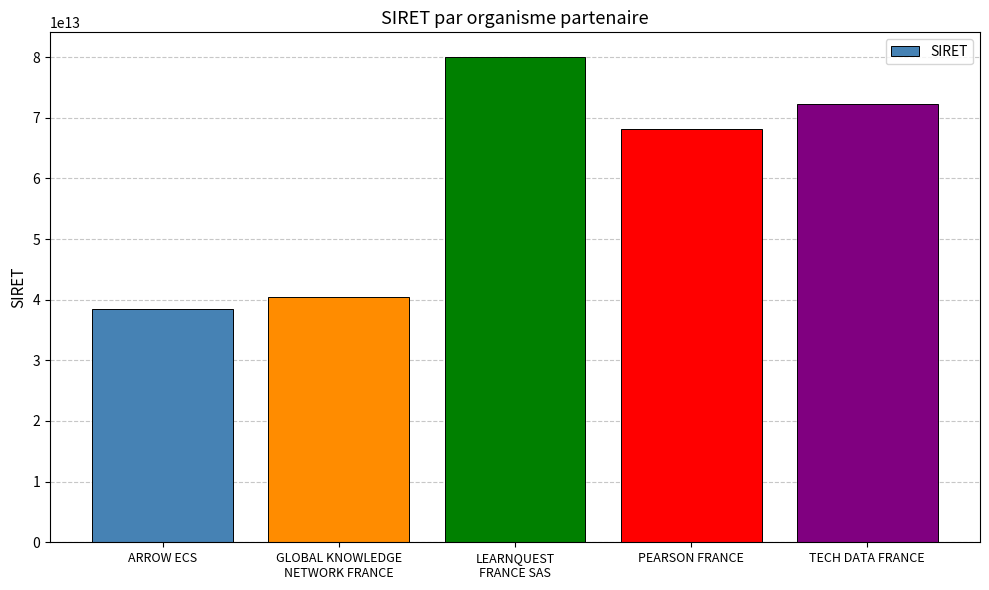

Which label corresponds to the smallest value in the chart?

ARROW ECS